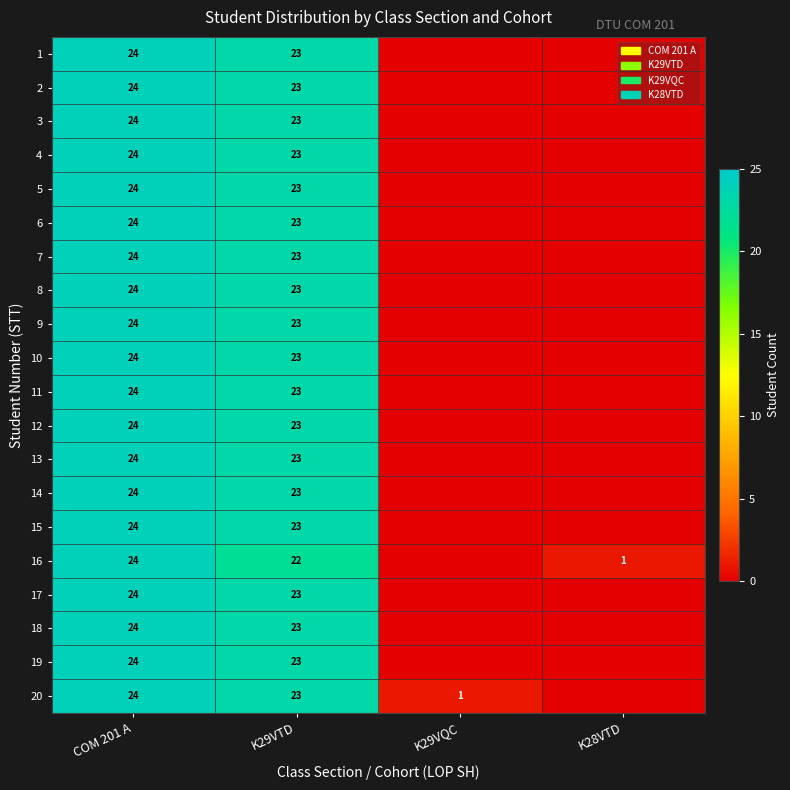

What is the sum of the 10 values at COM 201 A and K29VTD?

47